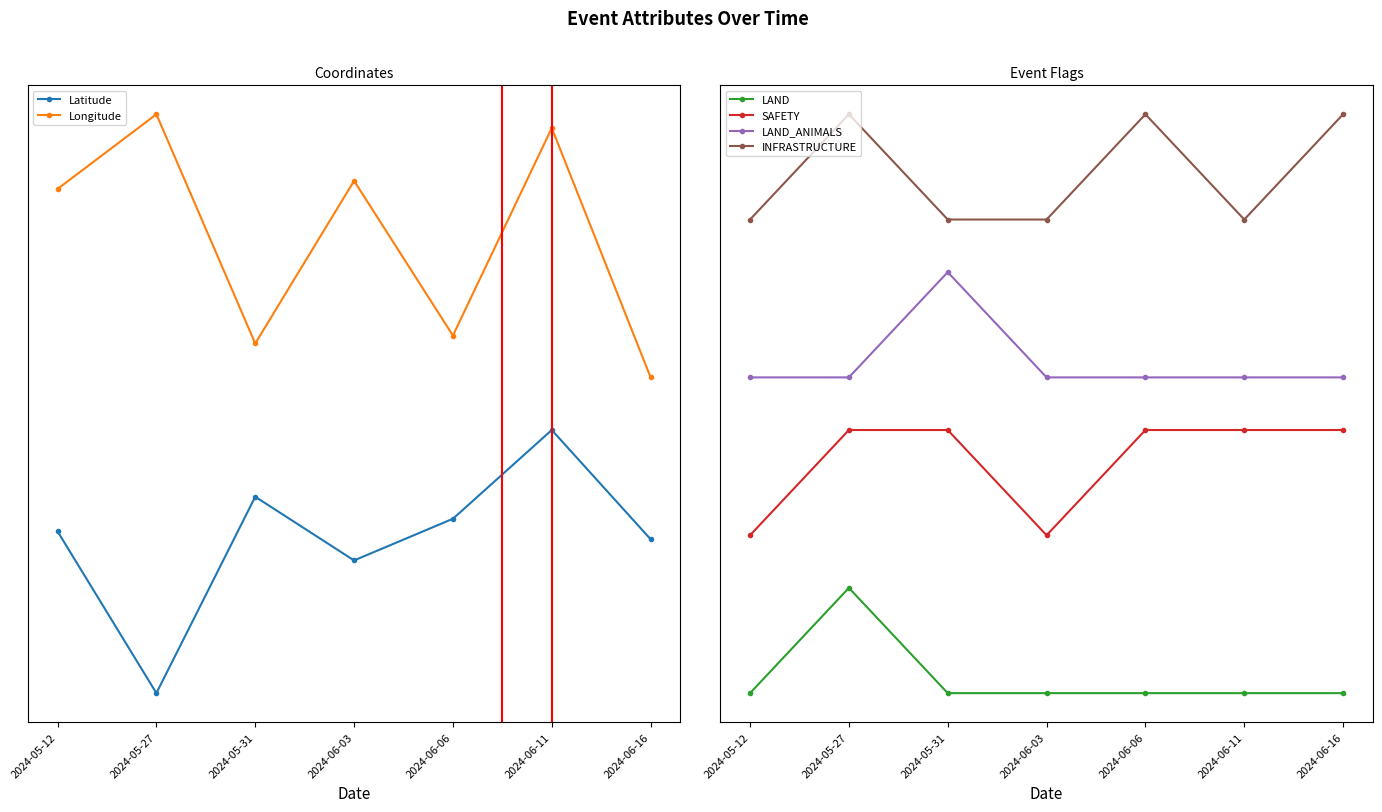

What is the approximate value of INFRASTRUCTURE at 2024-05-12?

4.5